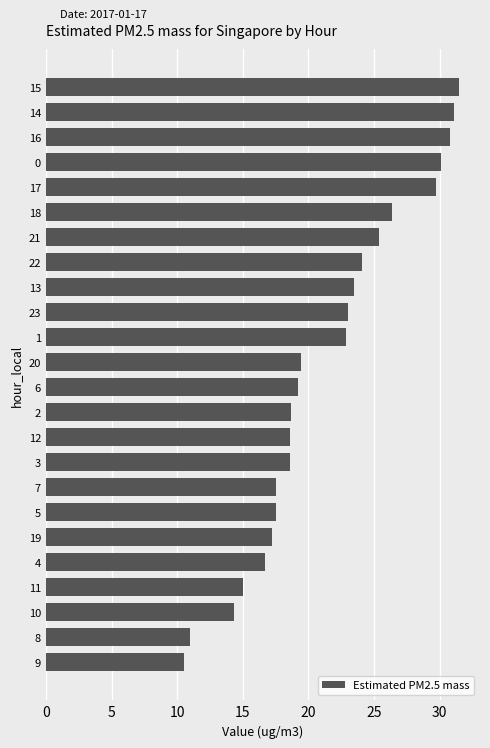

Which label corresponds to the largest value in the chart?

15